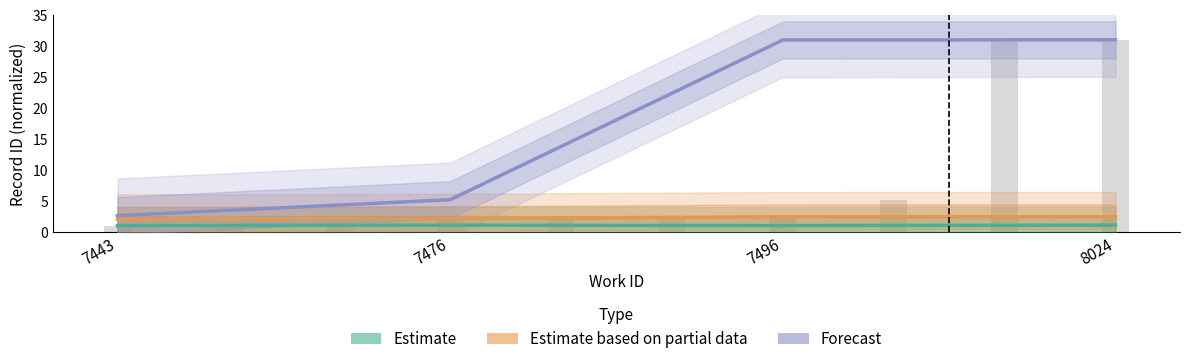

What is the value of the Estimate based on partial data bar at the 4th from the left?

2.4